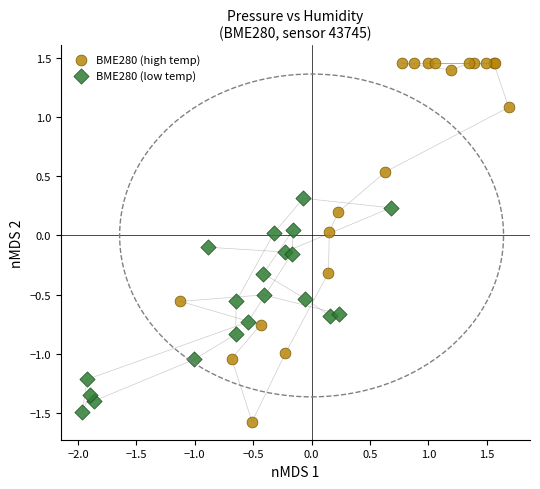

Which series has the largest Y range (max minus min)?

BME280 (high temp)